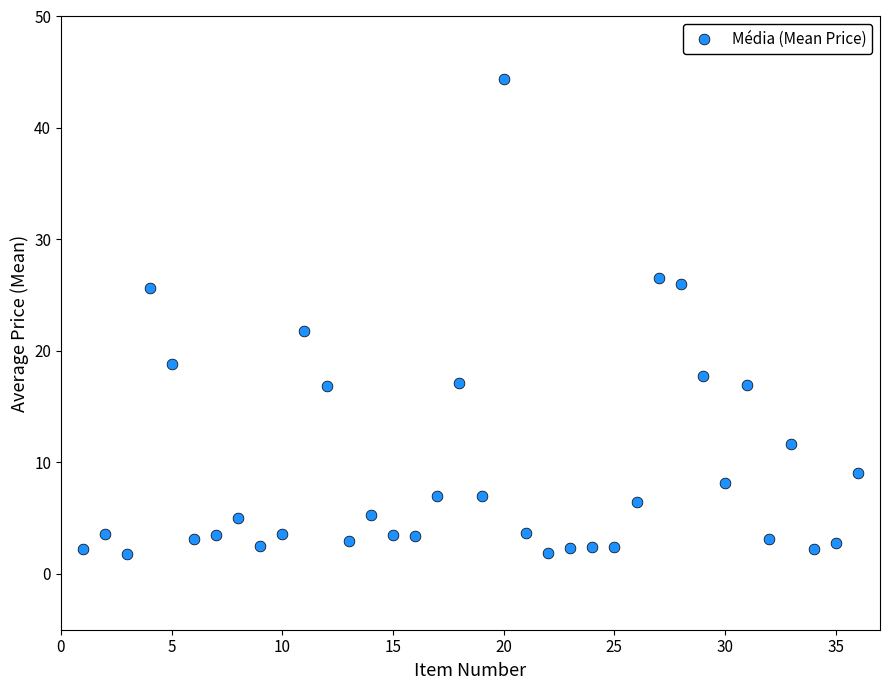

What Y value in the scatter plot is closest to 23?

21.8